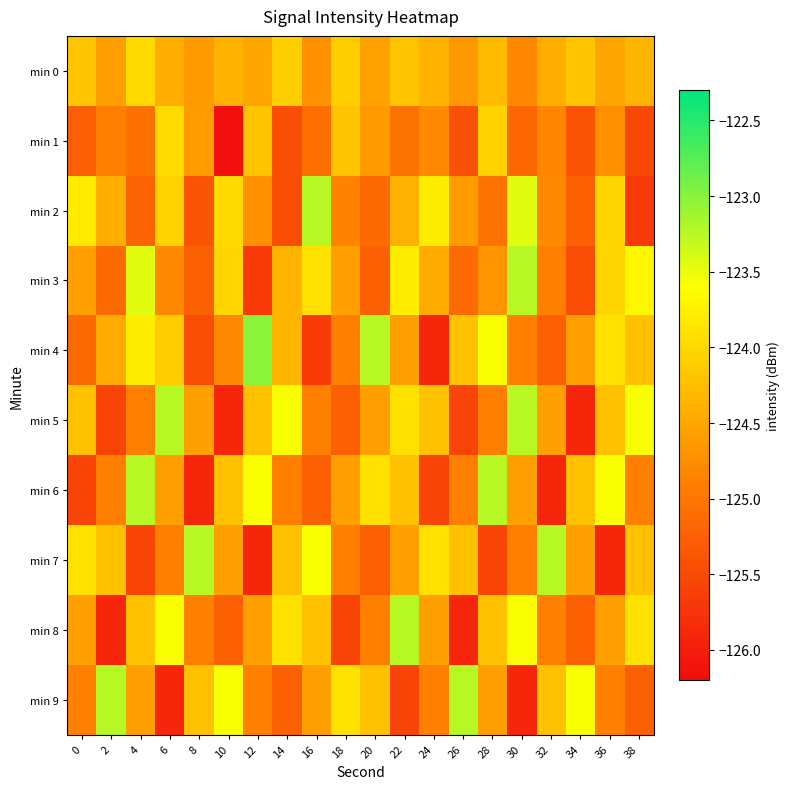

What is the difference between the highest and lowest values at 18?

1.7